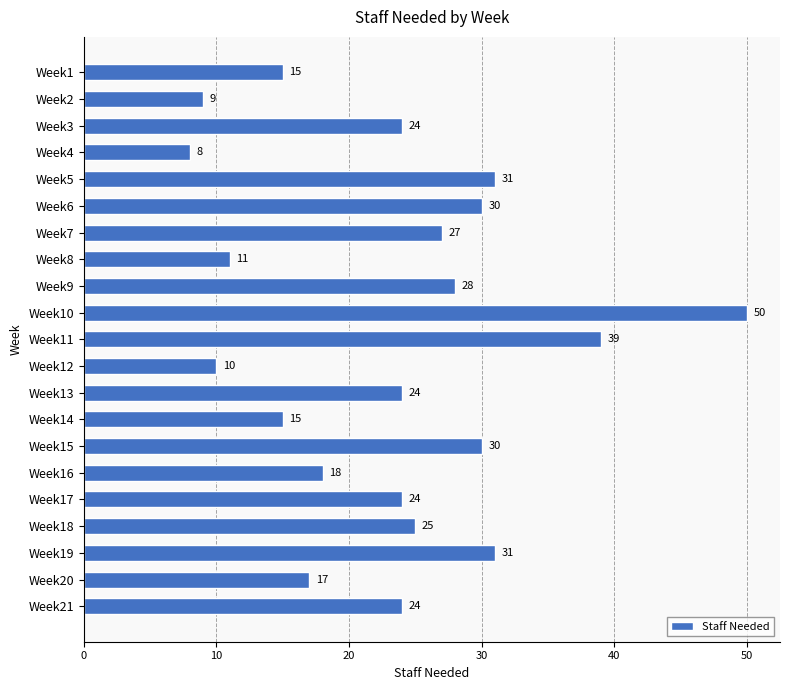

What is the value of the 13th bar from the top?

24